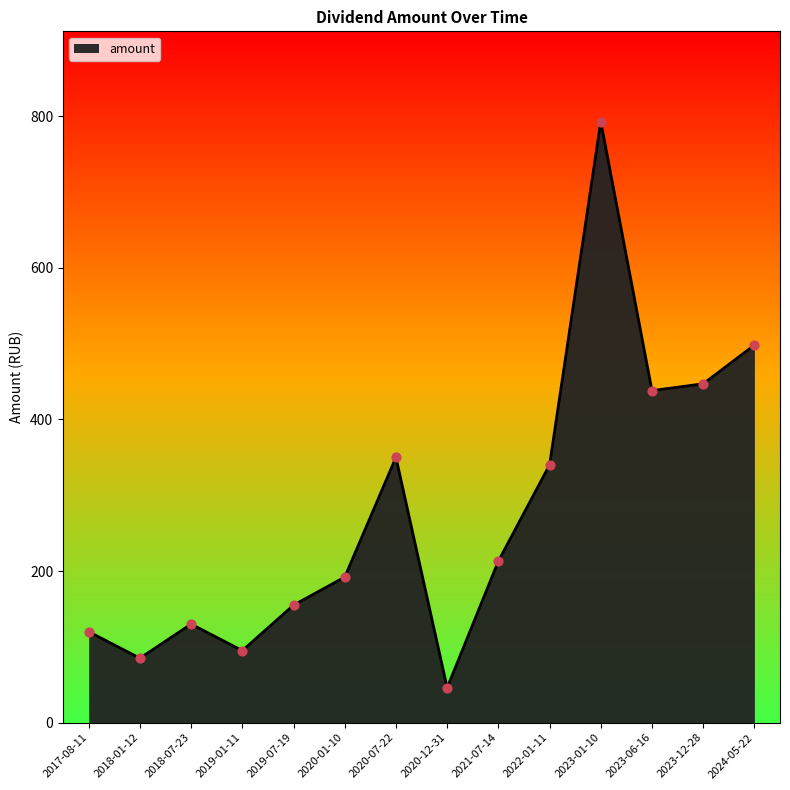

What is the ratio of the value at 2020-01-10 to the value at 2019-01-11?

2.0